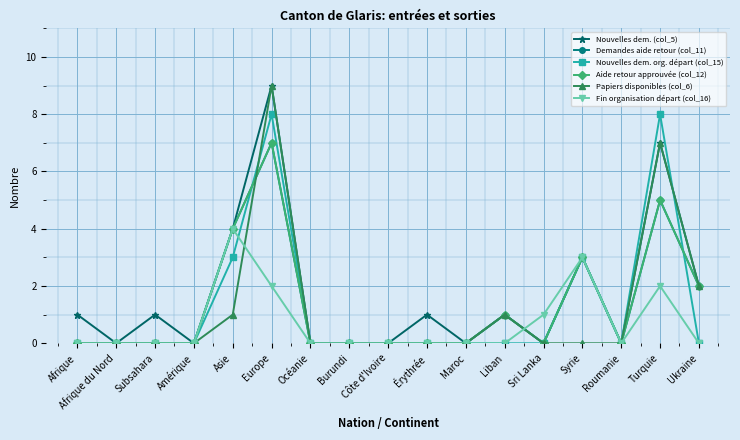

Is the value of Demandes aide retour (col_11) at Syrie greater than the value of Nouvelles dem. (col_5) at Afrique?

Yes